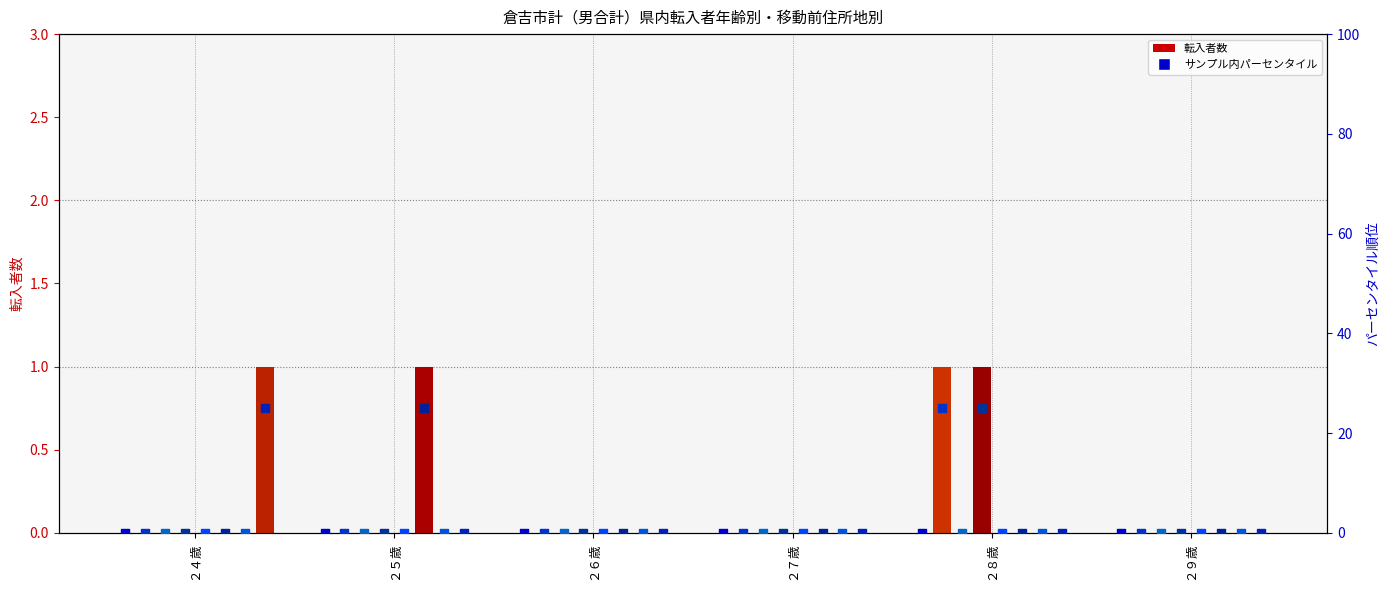

Which series has the largest total across all categories?

米子市